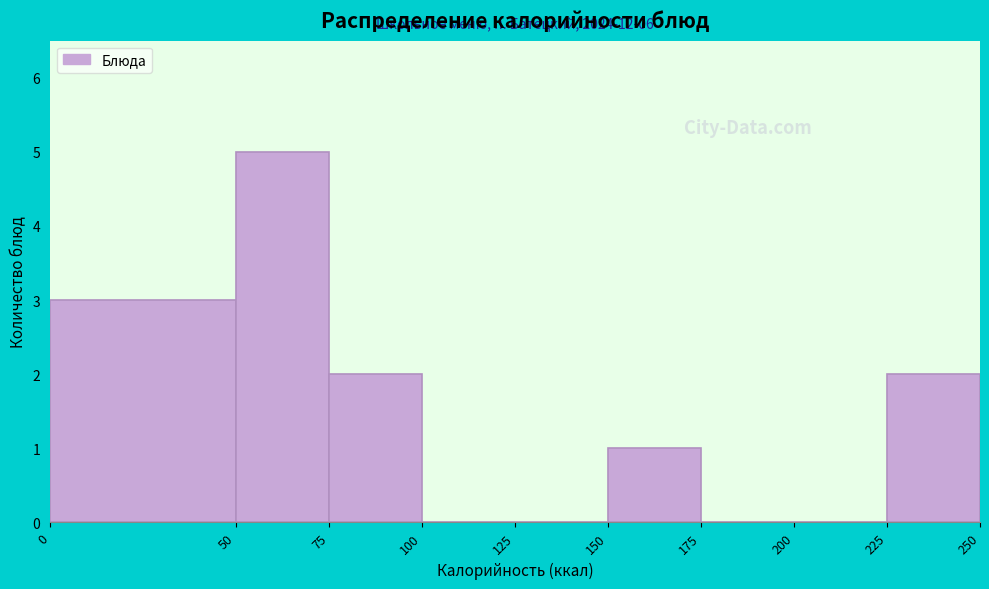

Over which range of the x-axis is the bar tallest?

50 to 75